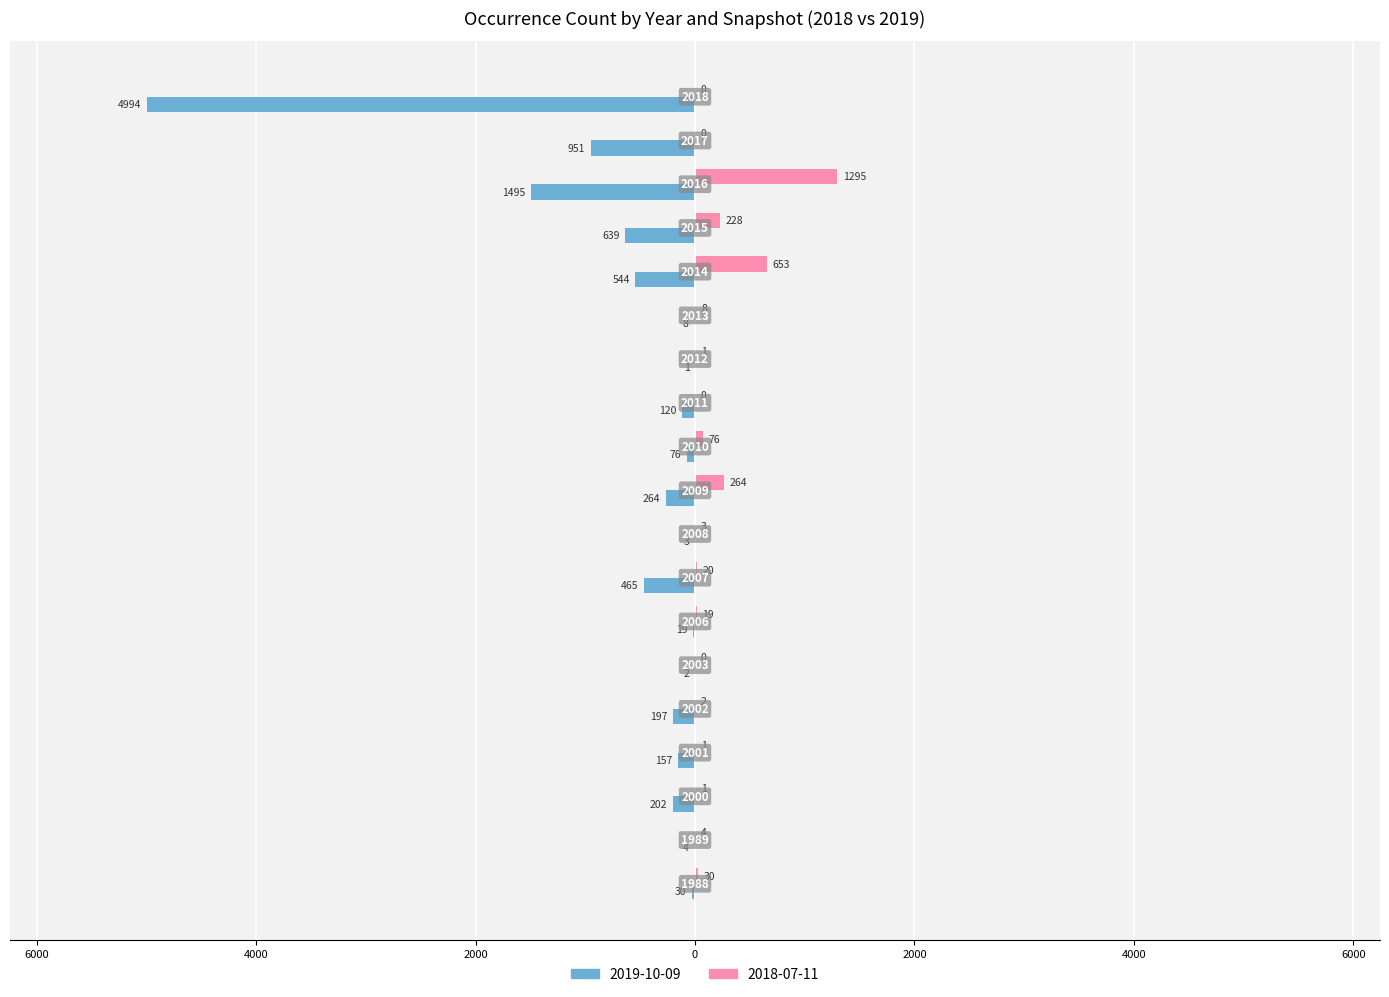

What are all the series names shown in the legend?

2019-10-09, 2018-07-11